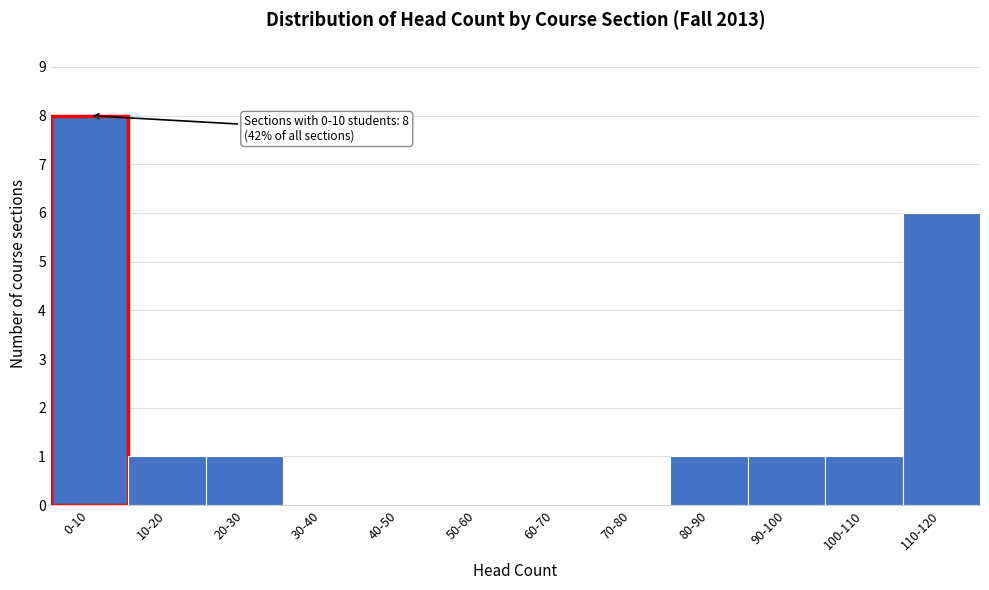

Reading left to right, what are all the values shown in this chart?

0-10=8	10-20=1	20-30=1	30-40=0	40-50=0	50-60=0	60-70=0	70-80=0	80-90=1	90-100=1	100-110=1	110-120=6